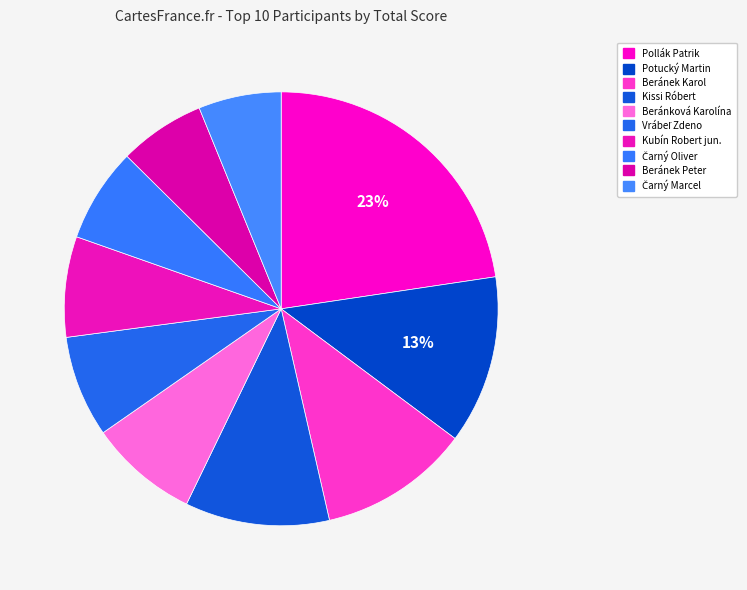

Is Pollák Patrik the majority of the pie?

No